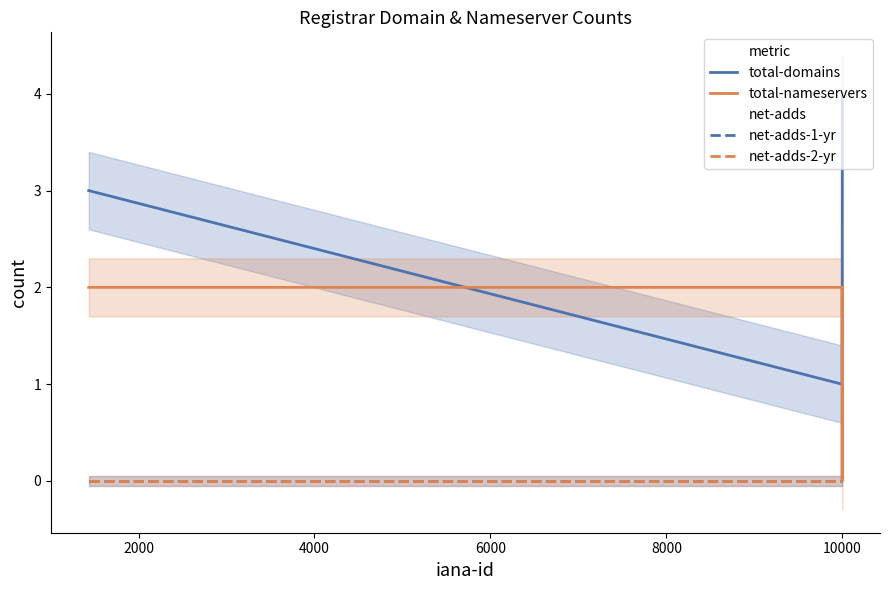

Is this an area chart (filled region under the line)?

No